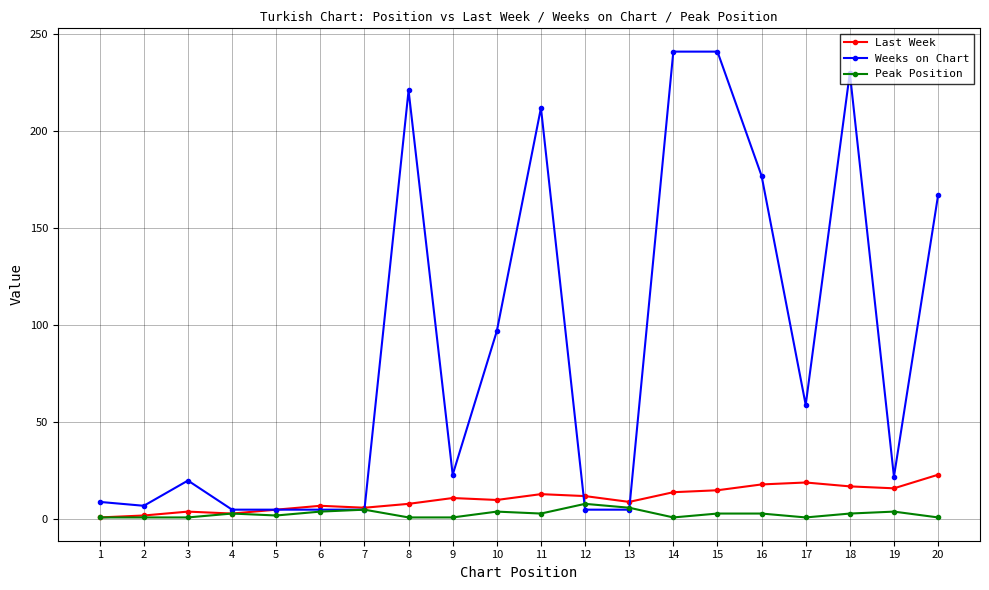

Which series changed the most between 4 and 20?

Weeks on Chart